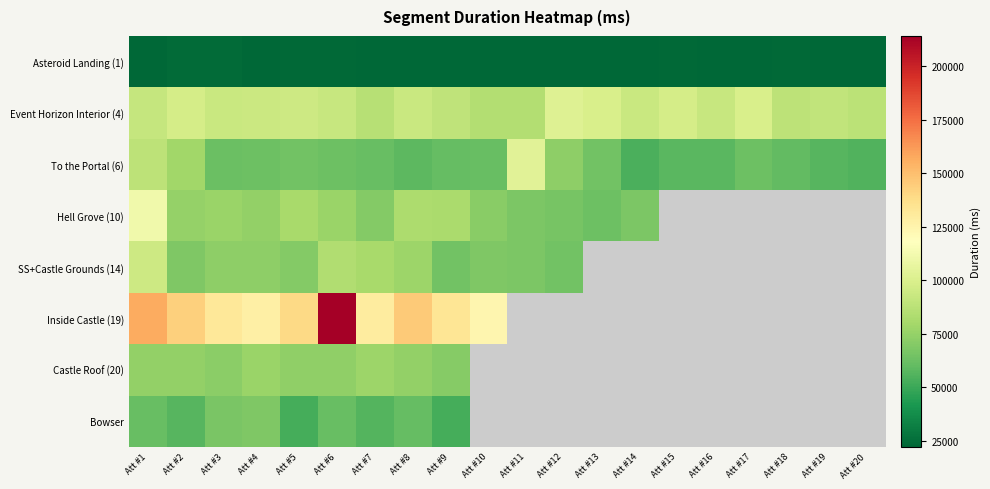

At which category is the sum across all series the highest?

Att #1